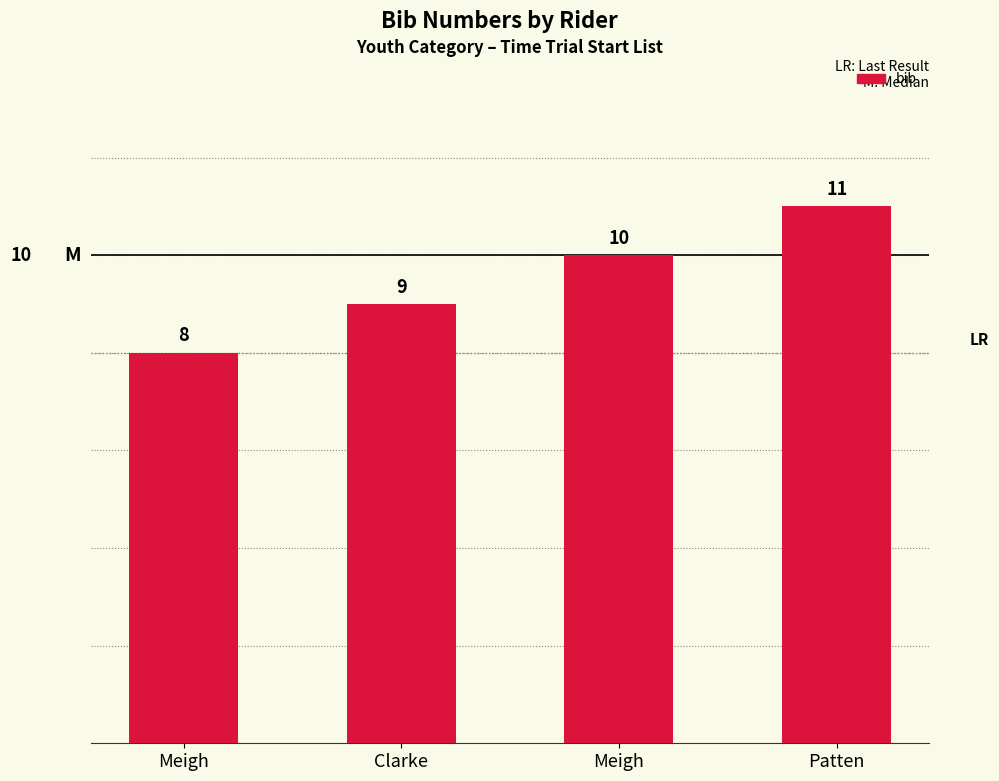

How many data points are less than 10?

2